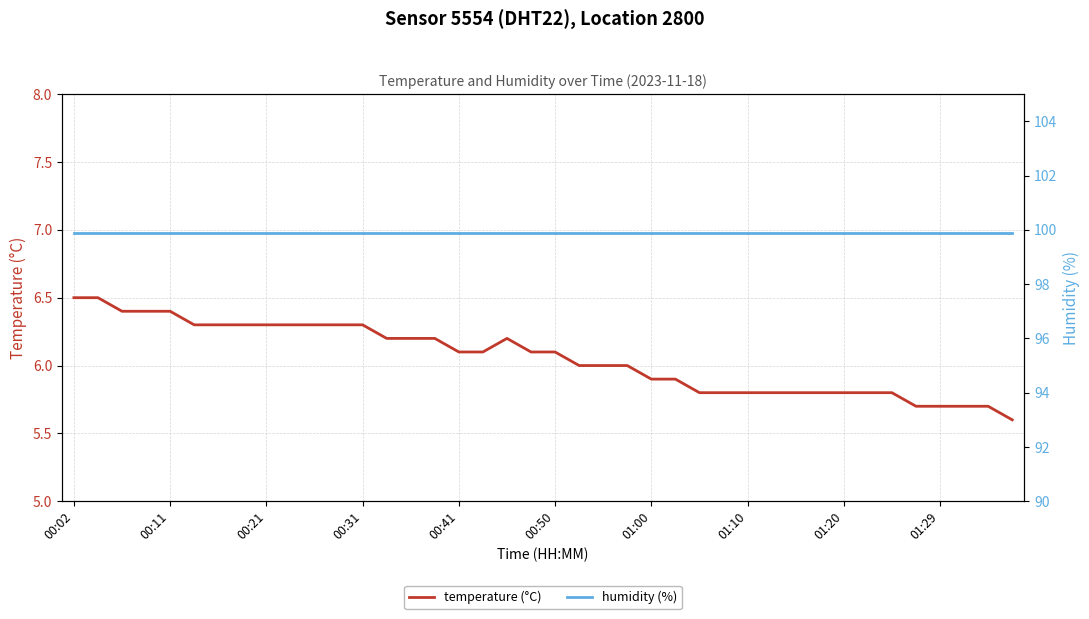

Between 15 and 18, which series saw the biggest shift?

temperature (°C)